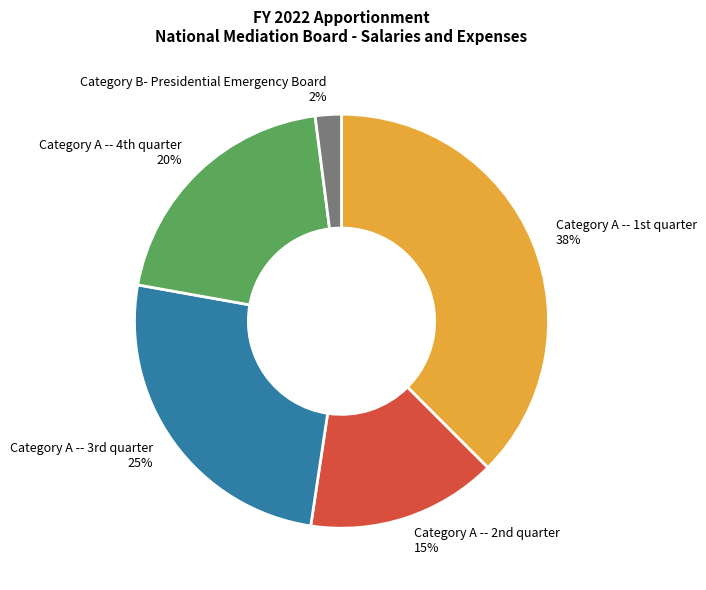

How many segments does this pie chart have?

5